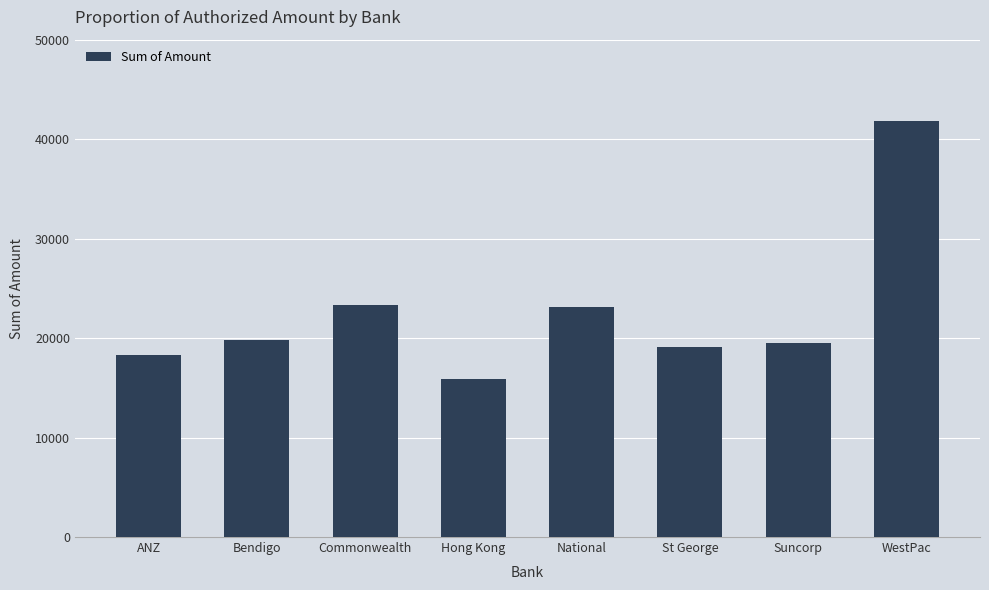

What is the approximate value at National?

23099.0